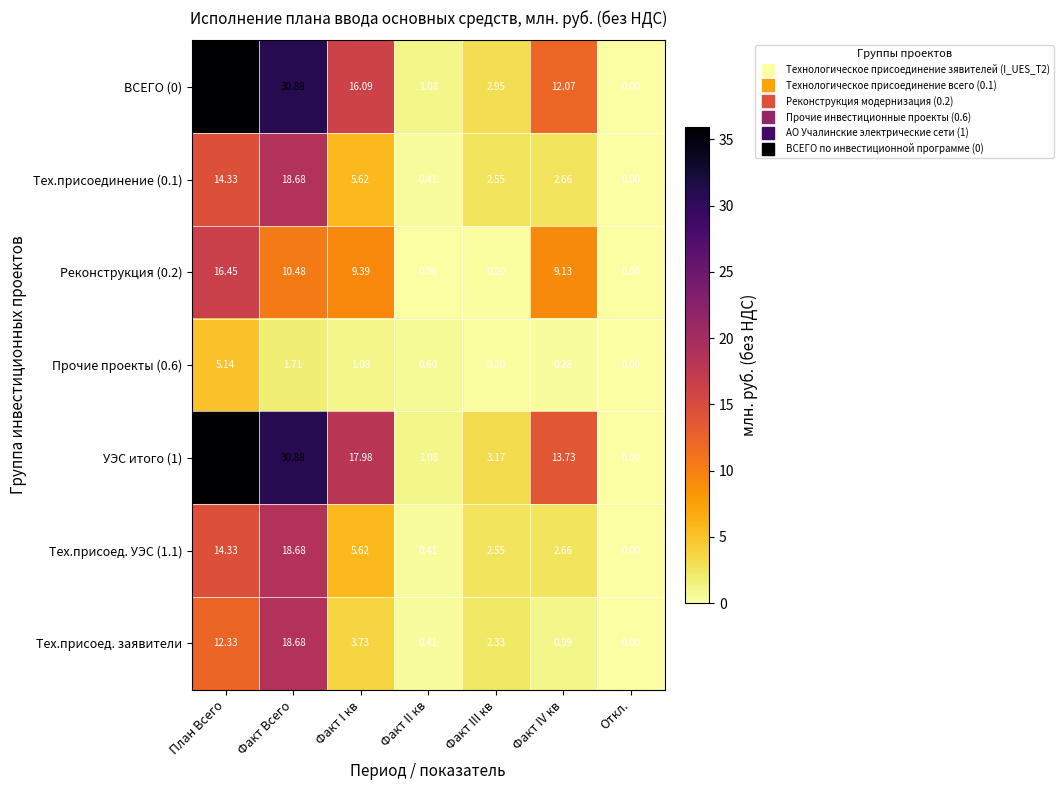

At how many categories does at least one series exceed 24?

2